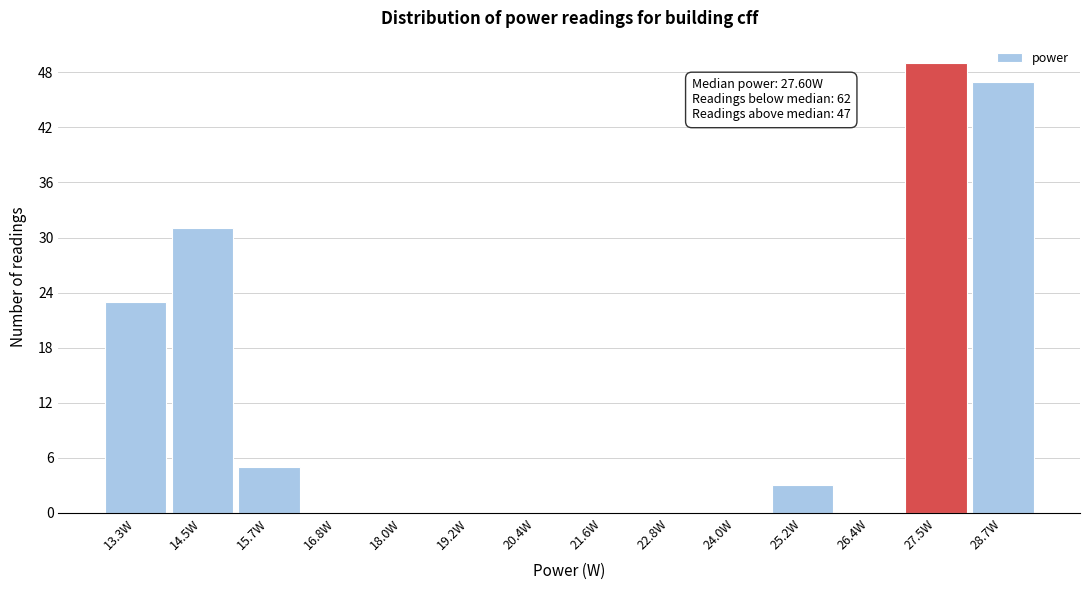

Which range on the x-axis has the tallest bar?

27.0 to 28.2